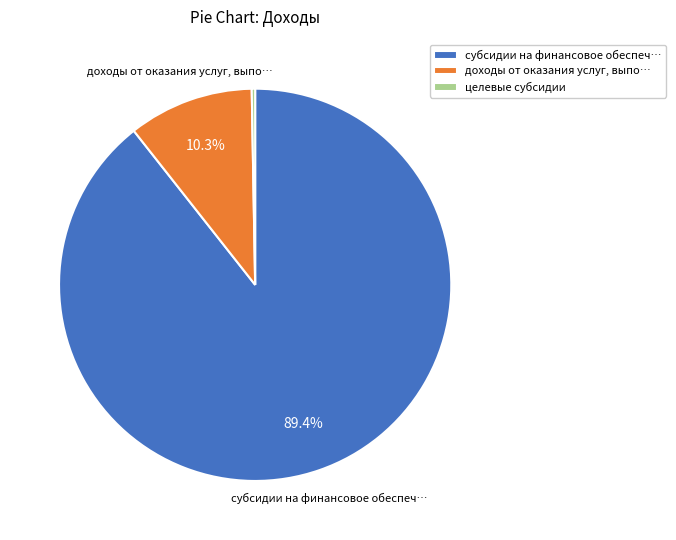

Between субсидии на финансовое обеспеч… and доходы от оказания услуг, выпо…, which is larger?

субсидии на финансовое обеспеч…